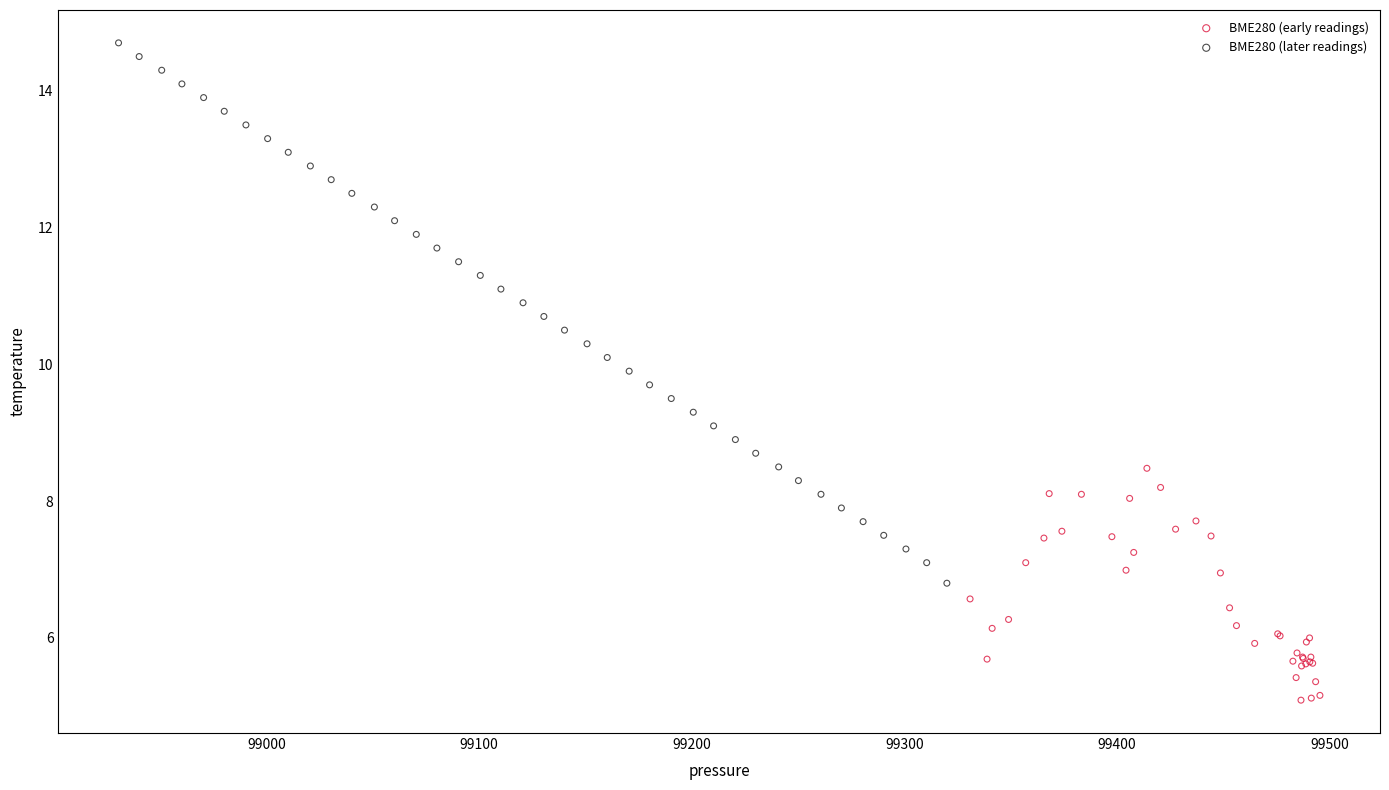

Which series contains the highest Y value?

BME280 (later readings)